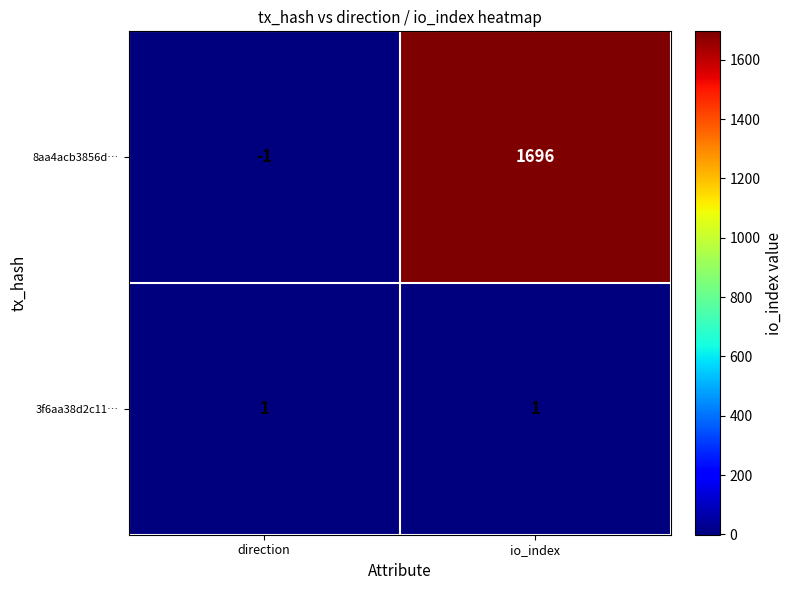

Where is 8aa4acb3856d… nearest to the value 847?

direction